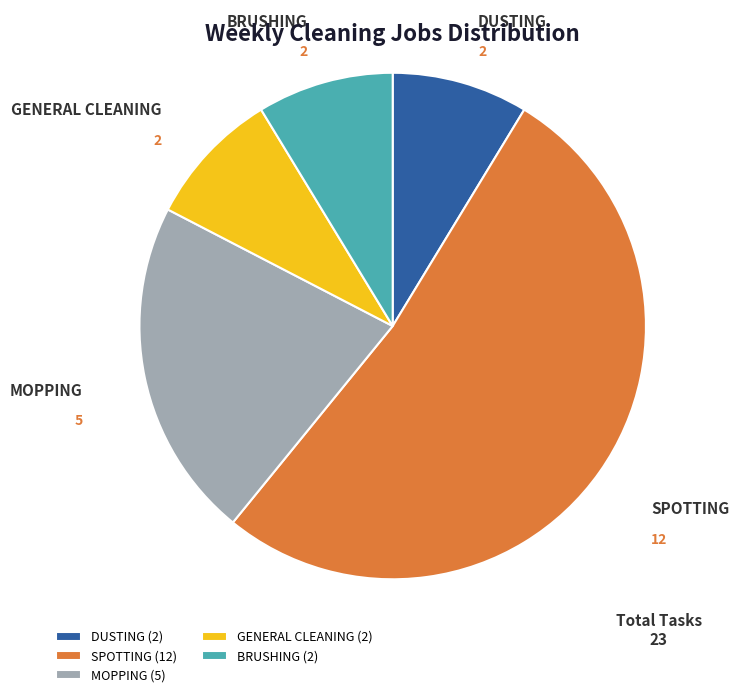

Between MOPPING (5) and DUSTING (2), which is larger?

MOPPING (5)